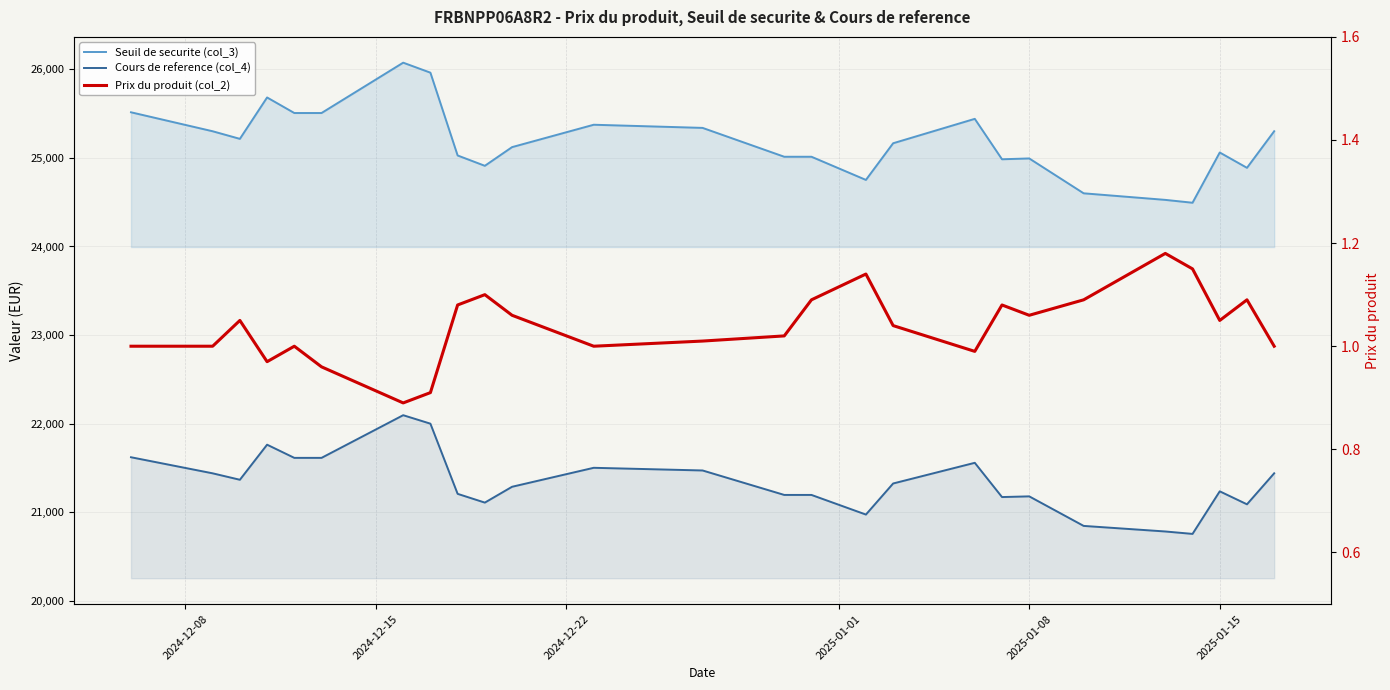

How many interior local peaks does the Cours de reference (col_4) series have?

6